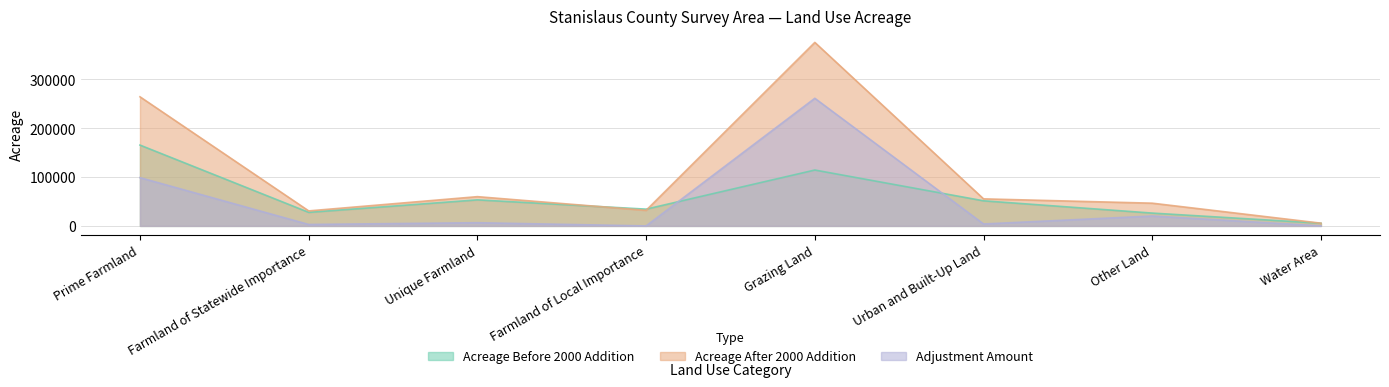

Reading left to right, transcribe all the data shown in this chart.

Acreage Before 2000 Addition: Prime Farmland=165364	Farmland of Statewide Importance=27753	Unique Farmland=53305	Farmland of Local Importance=34328	Grazing Land=114314	Urban and Built-Up Land=51380	Other Land=26256	Water Area=5542
Acreage After 2000 Addition: Prime Farmland=264121	Farmland of Statewide Importance=30715	Unique Farmland=59850	Farmland of Local Importance=31848	Grazing Land=375367	Urban and Built-Up Land=55338	Other Land=46503	Water Area=5596
Adjustment Amount: Prime Farmland=98757	Farmland of Statewide Importance=2962	Unique Farmland=6545	Farmland of Local Importance=0	Grazing Land=261053	Urban and Built-Up Land=3958	Other Land=20247	Water Area=54